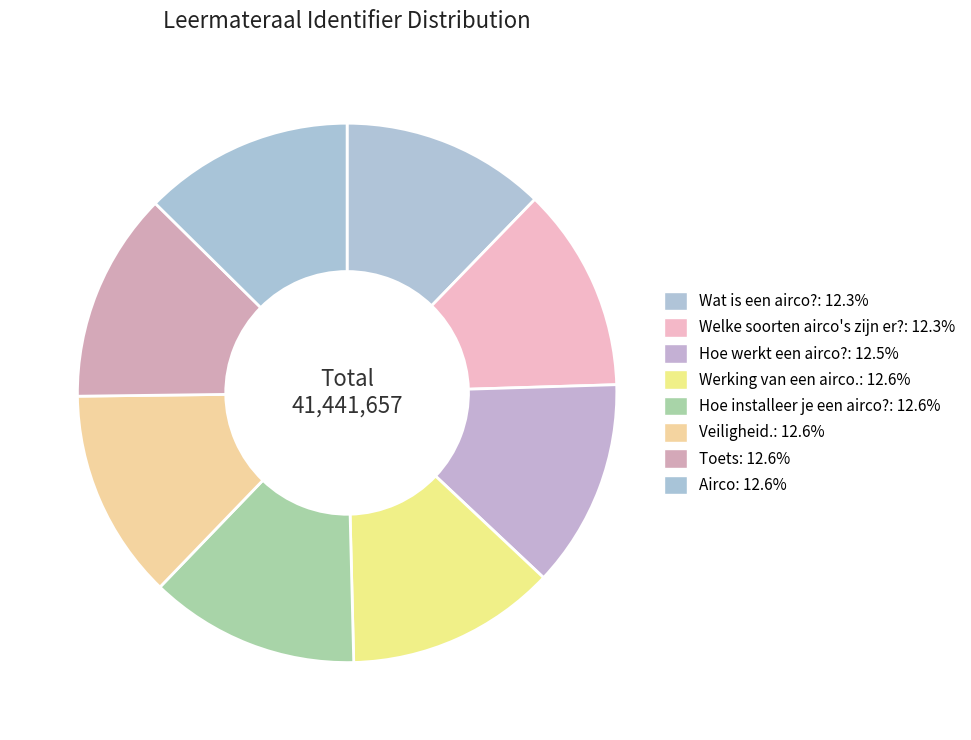

Count the number of slices in the pie.

8